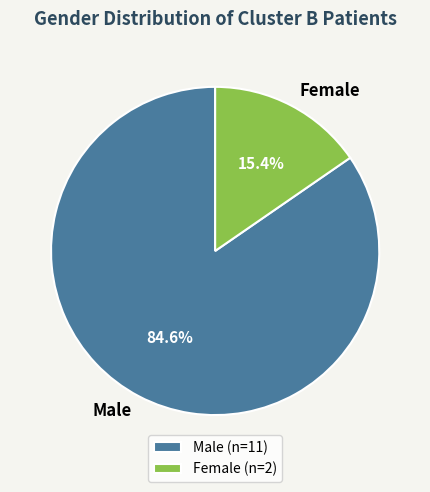

What is the ratio of the value at Male to the value at Female?

5.5